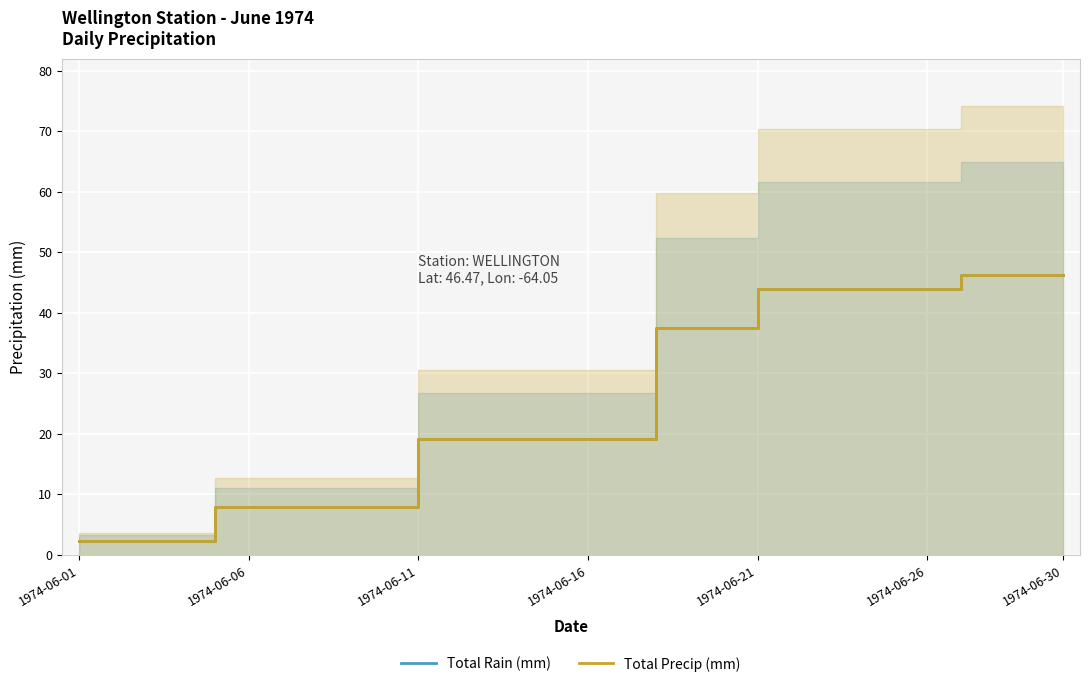

The value of Total Precip (mm) at 13 is 33.4. True or false?

False